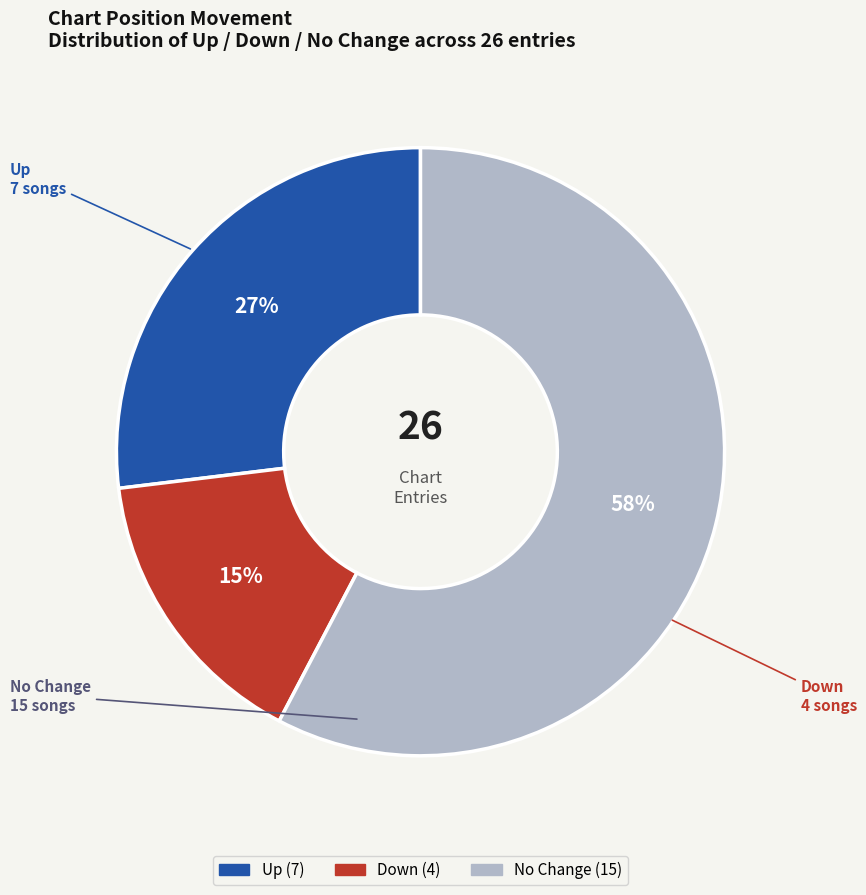

How many segments does this pie chart have?

3